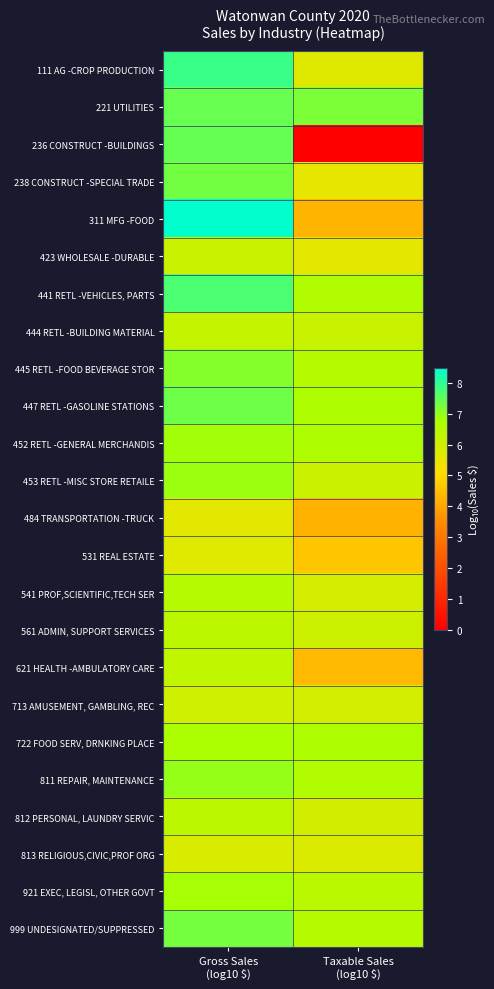

Rank the series at Taxable Sales (log10 $) from highest to lowest value.

221 UTILITIES, 447 RETL -GASOLINE STATIONS, 722 FOOD SERV, DRNKING PLACE, 452 RETL -GENERAL MERCHANDIS, 811 REPAIR, MAINTENANCE, 441 RETL -VEHICLES, PARTS, 445 RETL -FOOD BEVERAGE STOR, 999 UNDESIGNATED/SUPPRESSED, 921 EXEC, LEGISL, OTHER GOVT, 444 RETL -BUILDING MATERIAL, 453 RETL -MISC STORE RETAILE, 561 ADMIN, SUPPORT SERVICES, 812 PERSONAL, LAUNDRY SERVIC, 713 AMUSEMENT, GAMBLING, REC, 541 PROF,SCIENTIFIC,TECH SER, 813 RELIGIOUS,CIVIC,PROF ORG, 111 AG -CROP PRODUCTION, 423 WHOLESALE -DURABLE, 238 CONSTRUCT -SPECIAL TRADE, 531 REAL ESTATE, 621 HEALTH -AMBULATORY CARE, 311 MFG -FOOD, 484 TRANSPORTATION -TRUCK, 236 CONSTRUCT -BUILDINGS